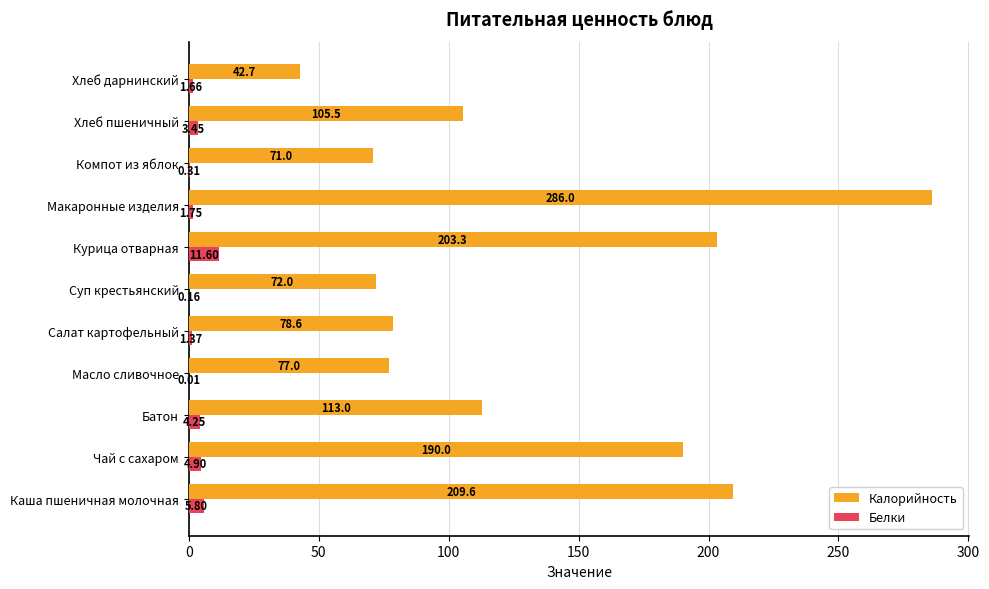

Which category has the highest value in the Белки series?

Курица отварная